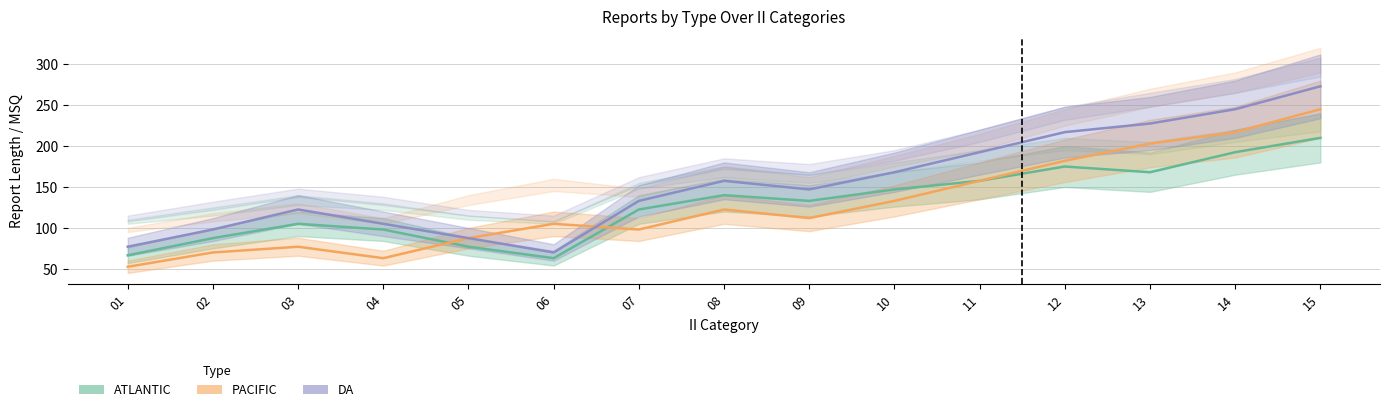

What is the value of the ATLANTIC point at the 8th from the left?

140.0